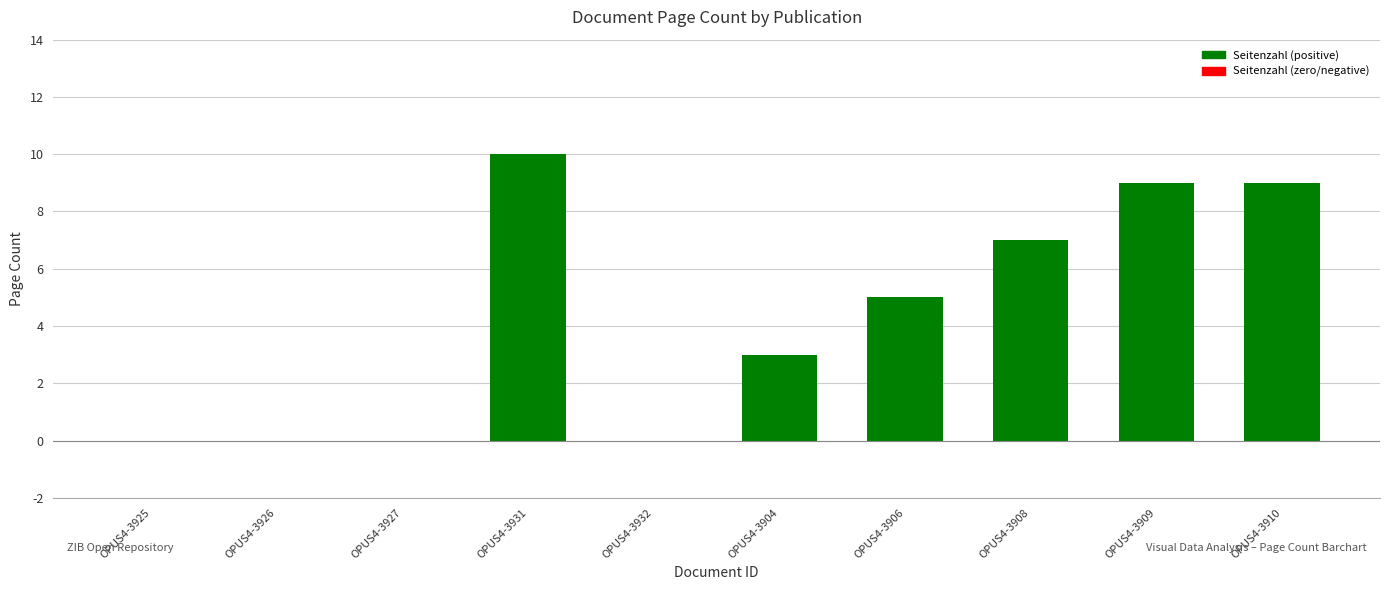

Where is the data nearest to the value 5?

OPUS4-3906